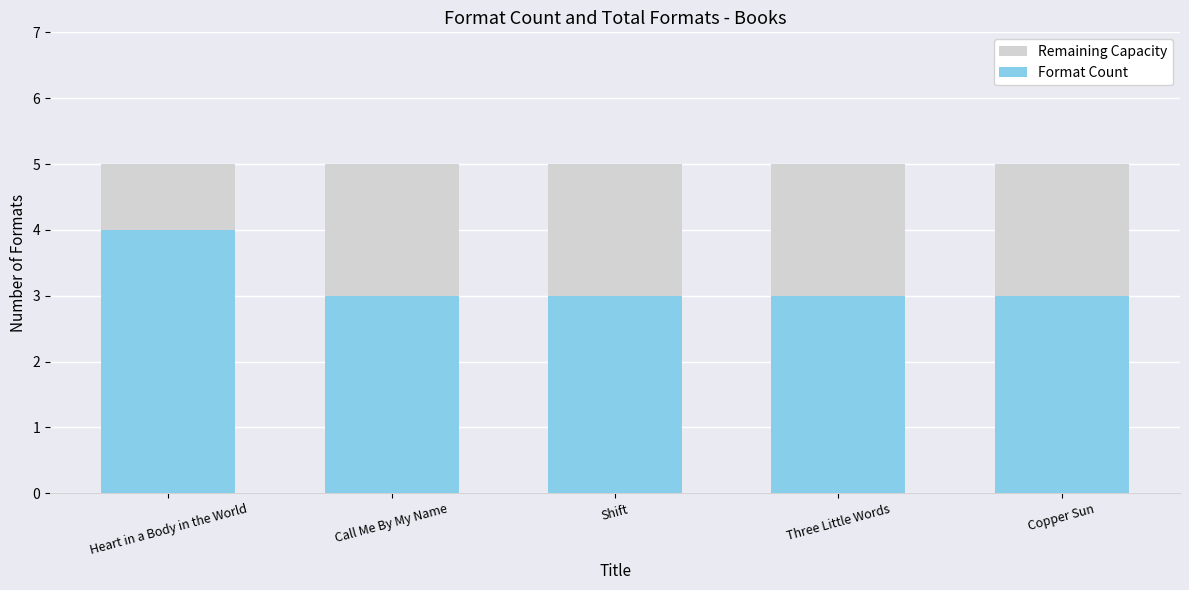

What is the label of the 5th bar from the left?

Copper Sun